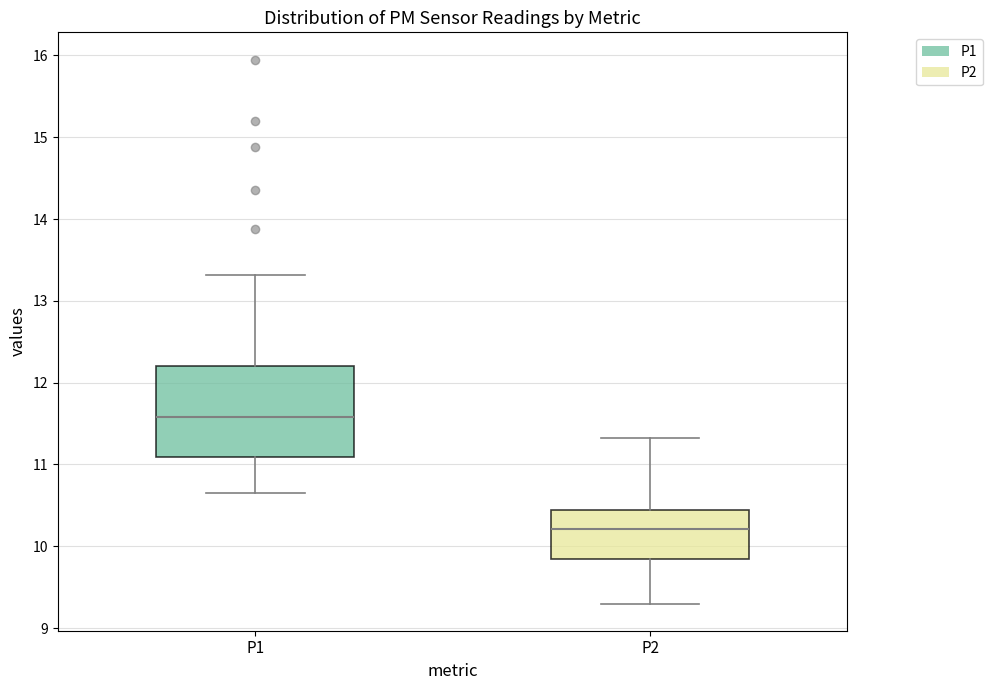

Reading left to right, transcribe this box plot: for each box, give where its median line is, the range the box spans, and where its two whiskers end, as read against the y-axis. The values are not printed on the chart, so give them approximately, as read against the axis.

P1: median 11.6, box 11.1 to 12.2, whiskers 10.7 to 13.3
P2: median 10.2, box 9.8 to 10.4, whiskers 9.3 to 11.3